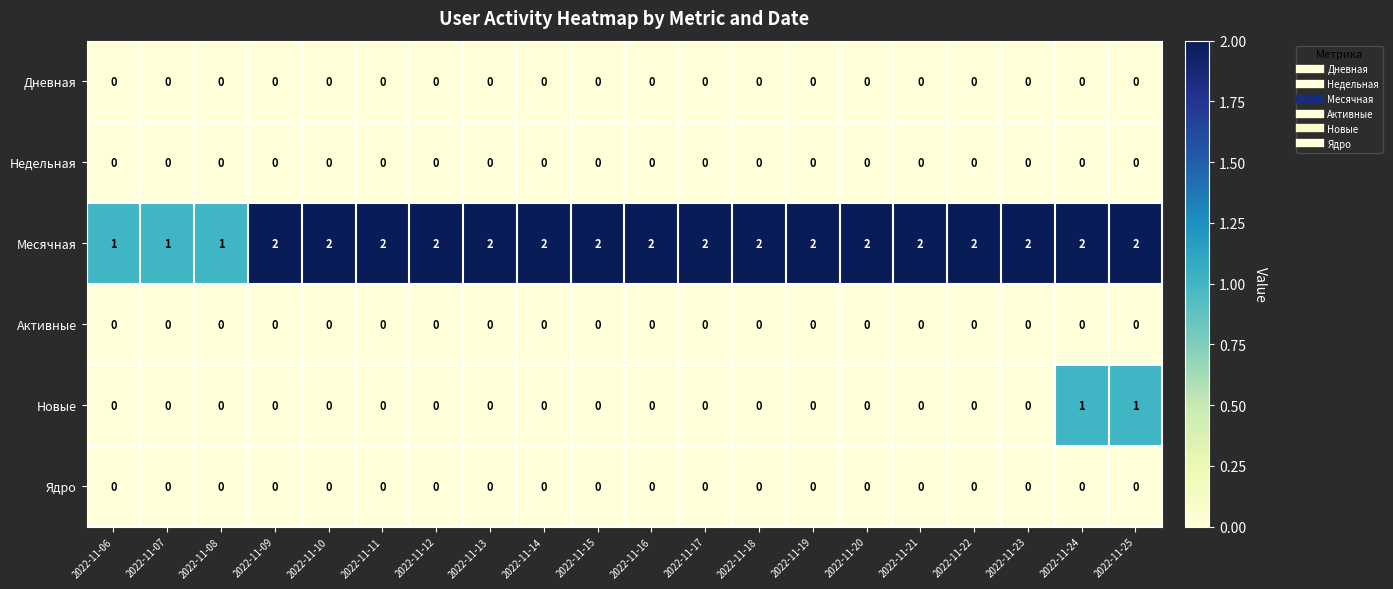

Which series has the largest total across all categories?

Месячная